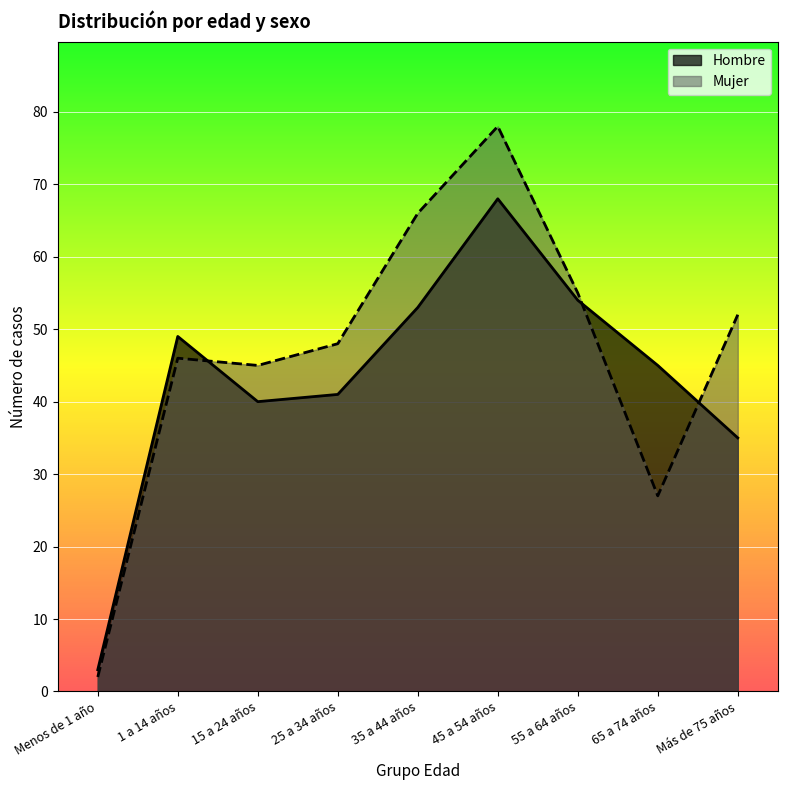

True or false: Mujer has more than 0 interior local peaks.

True